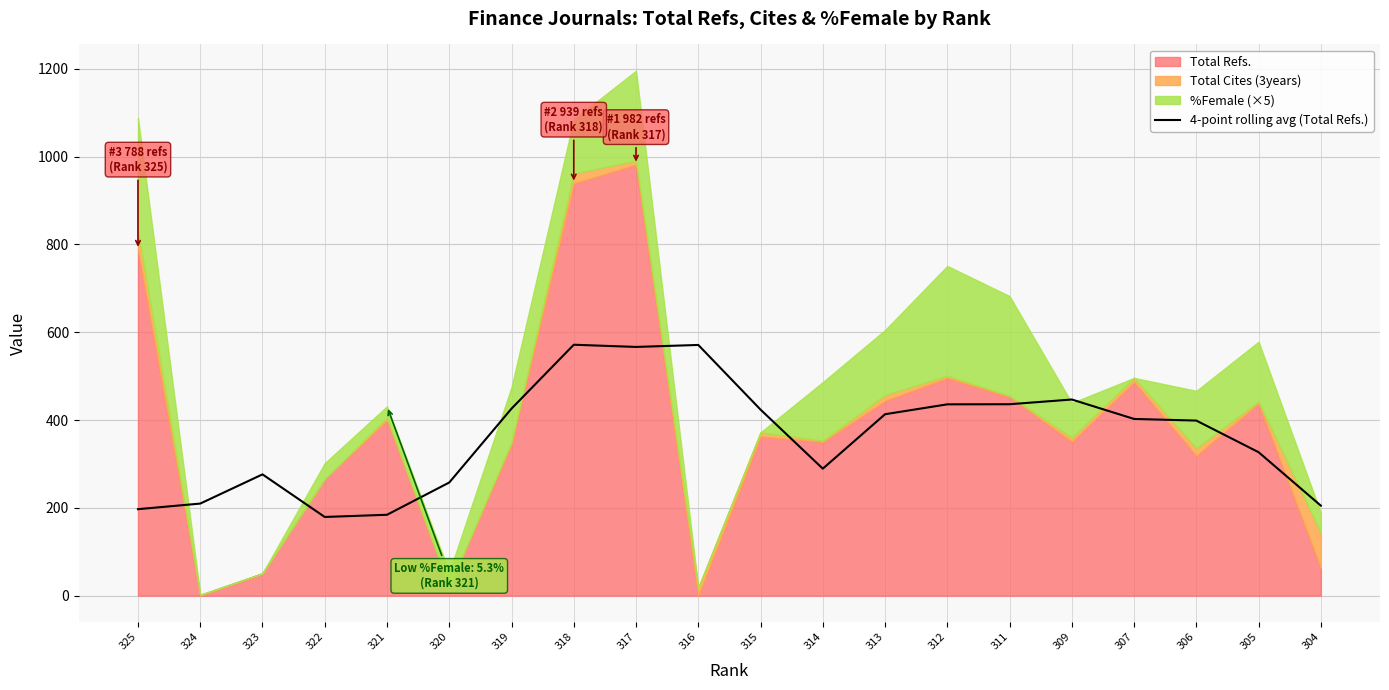

What is the value of the 14th point from the left?

435.8